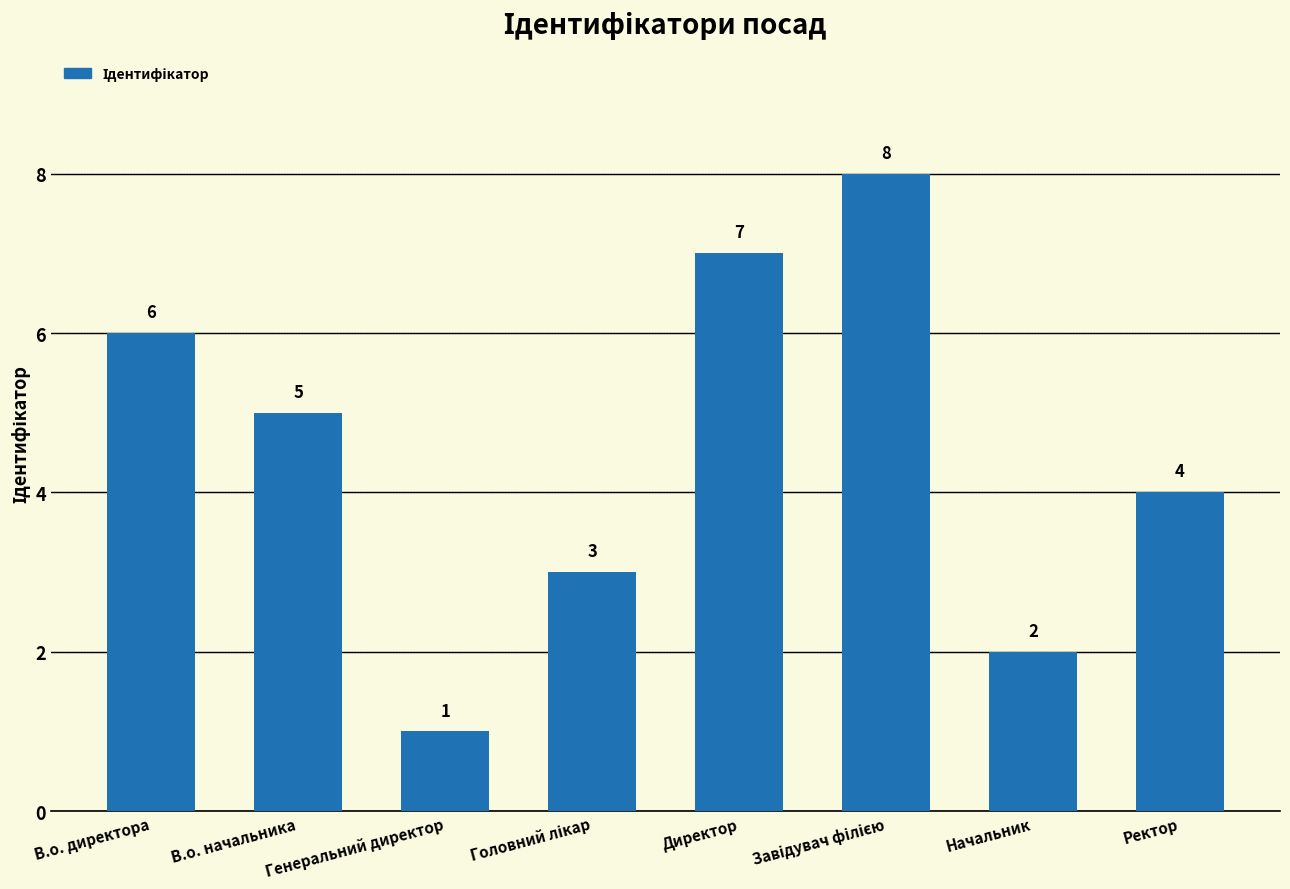

Is it true that the value at Директор is 7?

True